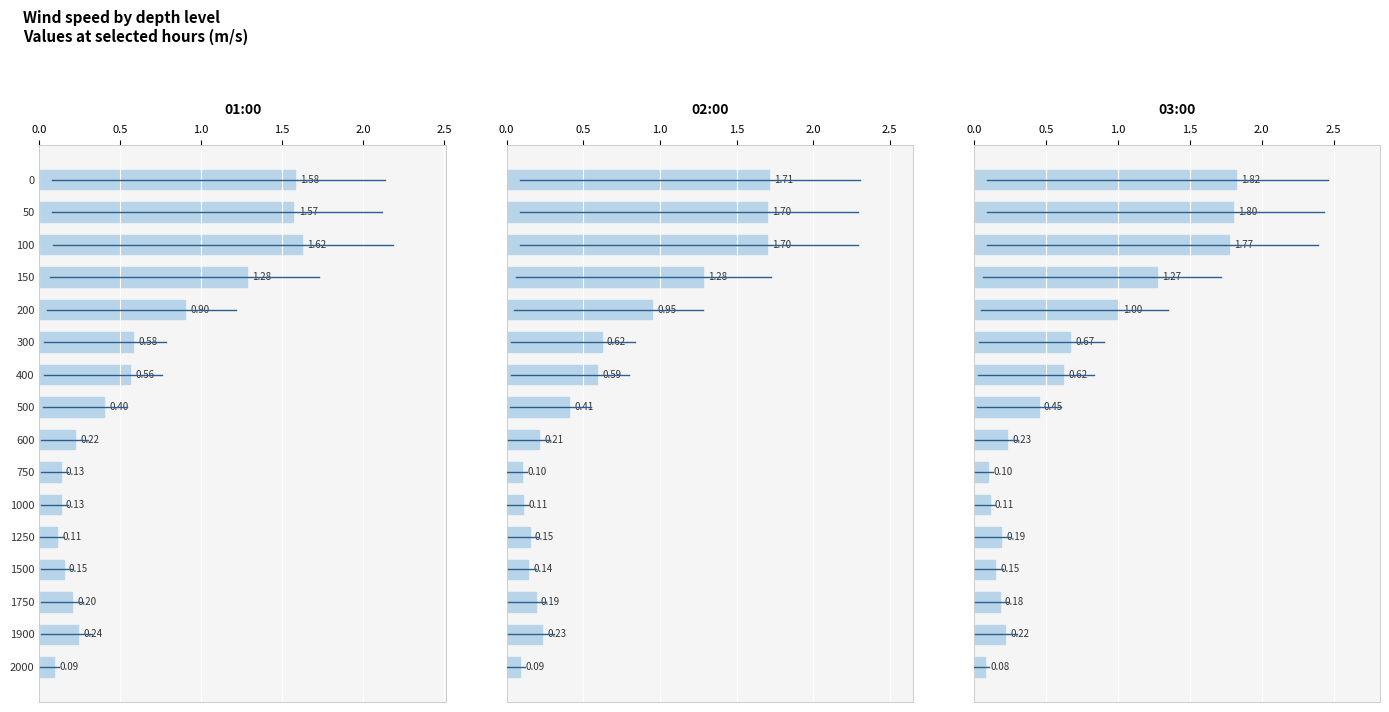

How many distinct data groups are displayed?

3